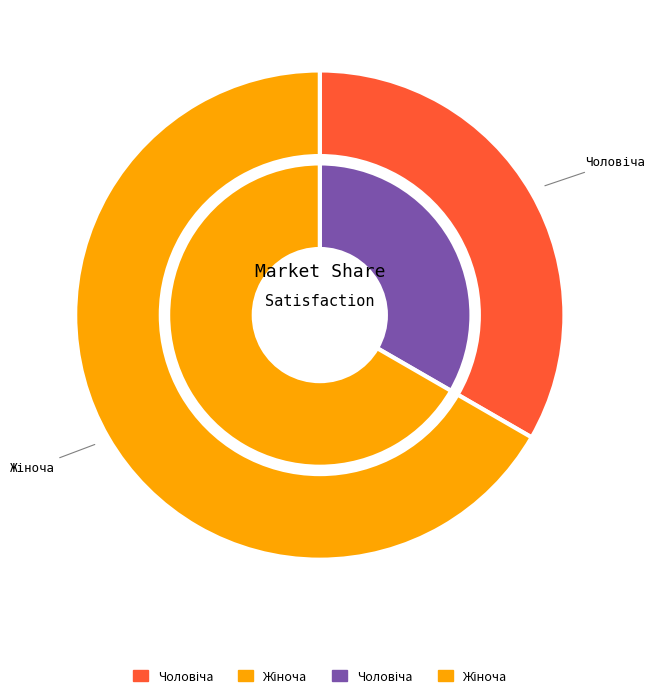

What is the change in value from Чоловіча to Жіноча?

+1